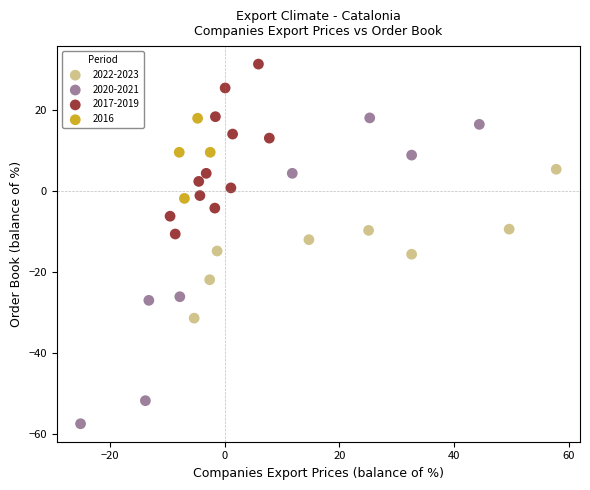

Which series has the widest spread of Y values?

2020-2021